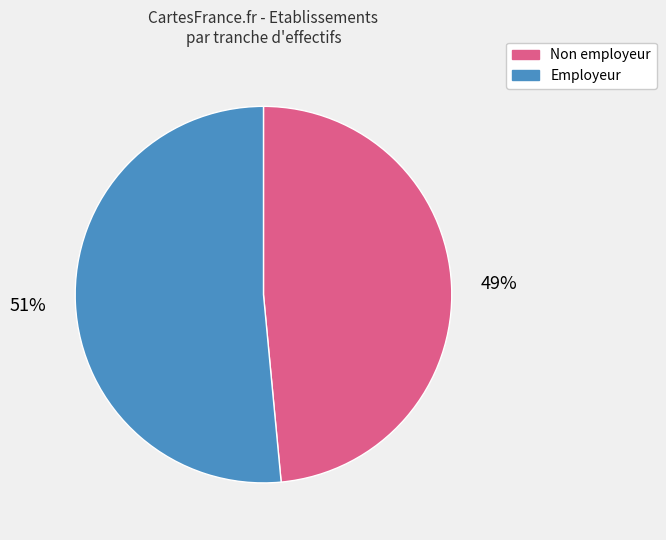

To the nearest percent, what is the average slice percentage?

50%